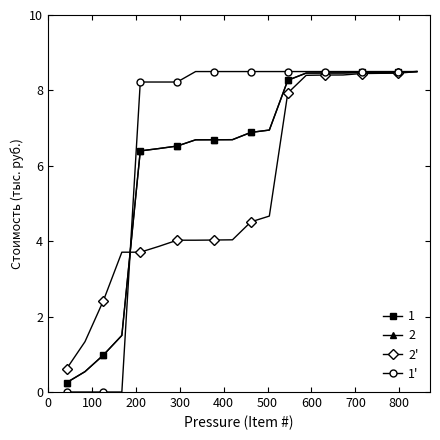

Does the chart have visible grid lines?

No